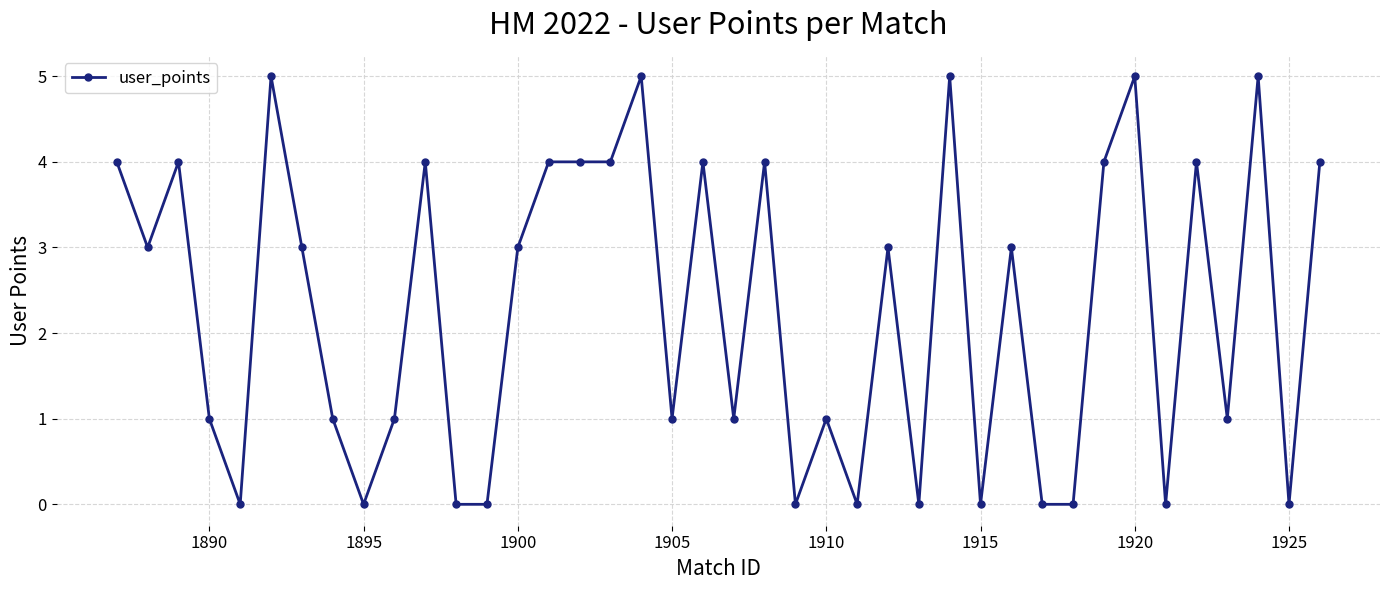

True or false: there are more than 2 points higher than both neighbors.

True